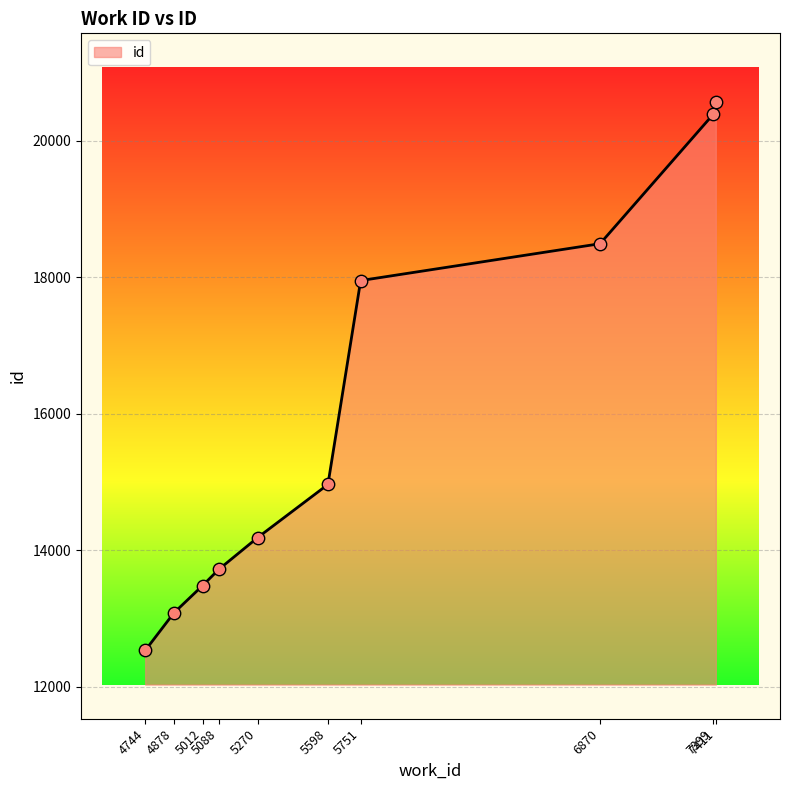

What is the change in value from 4878 to 6870?

+5409